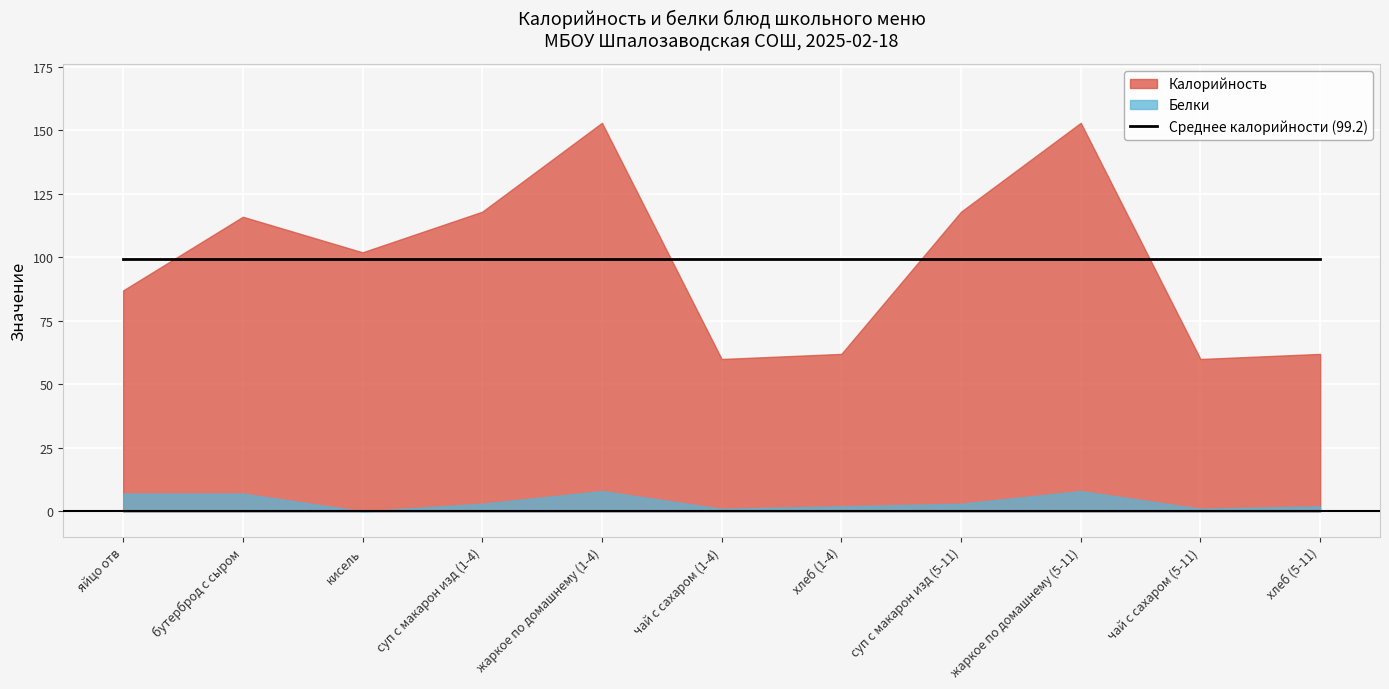

How many lines are shown in the chart?

2